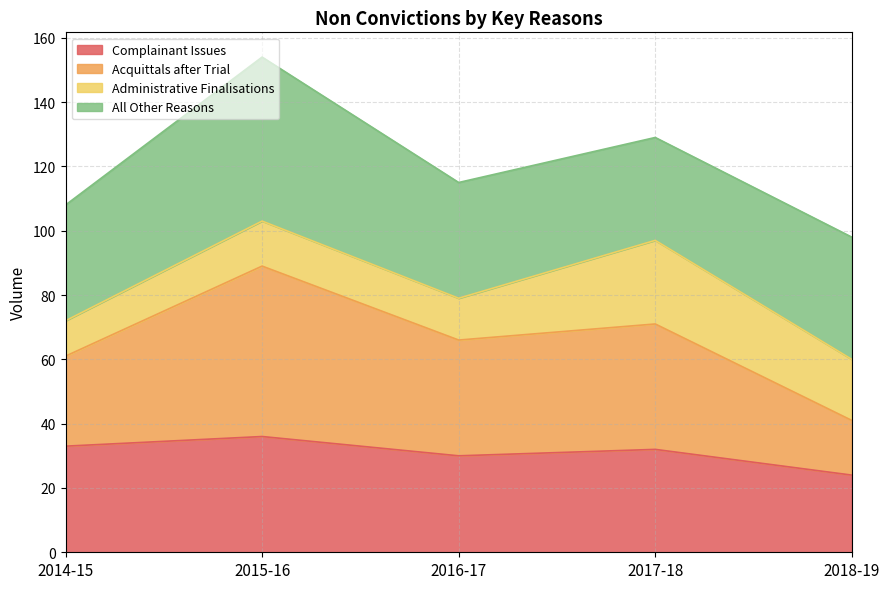

What is the label of the 2nd point from the left?

2015-16